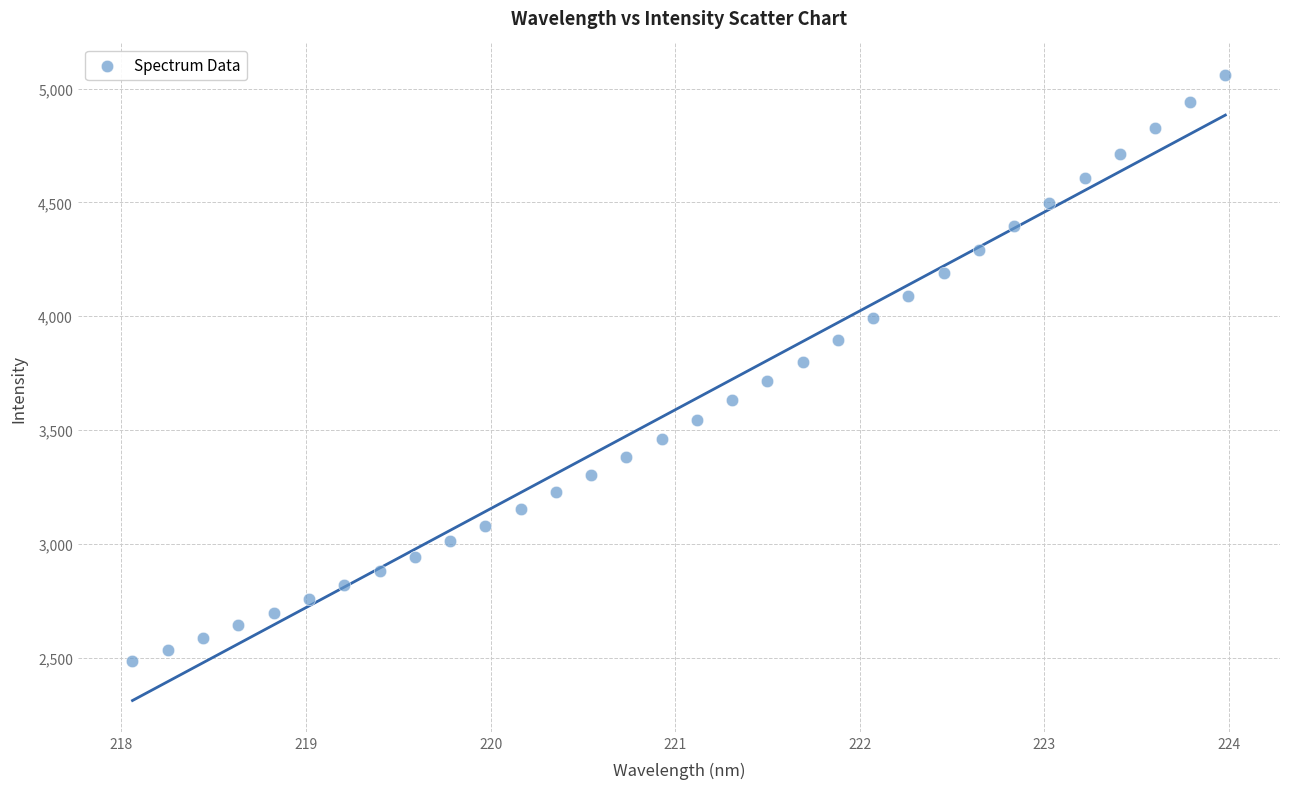

What is the range of X values (max minus min)?

5.9